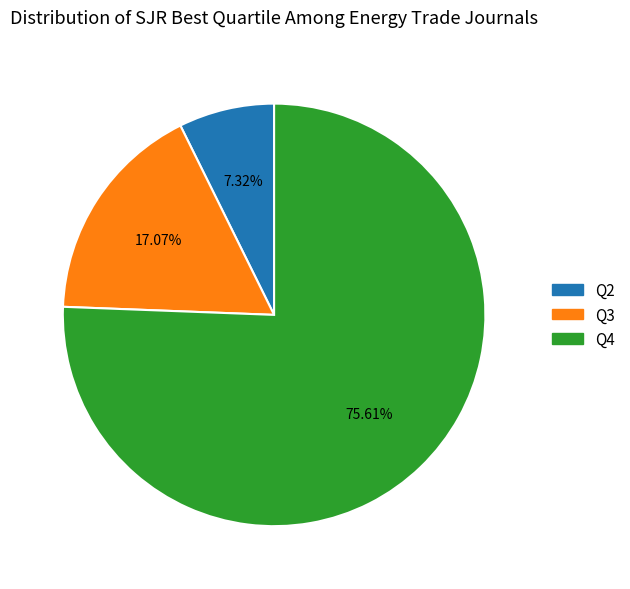

What percentage is the Q4 slice, to the nearest percent?

76%